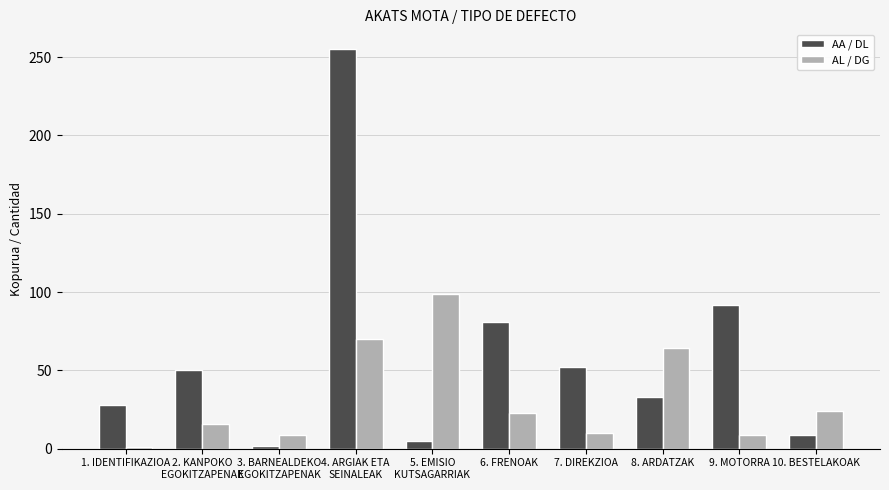

At which label is AL / DG closest to 50?

8. ARDATZAK